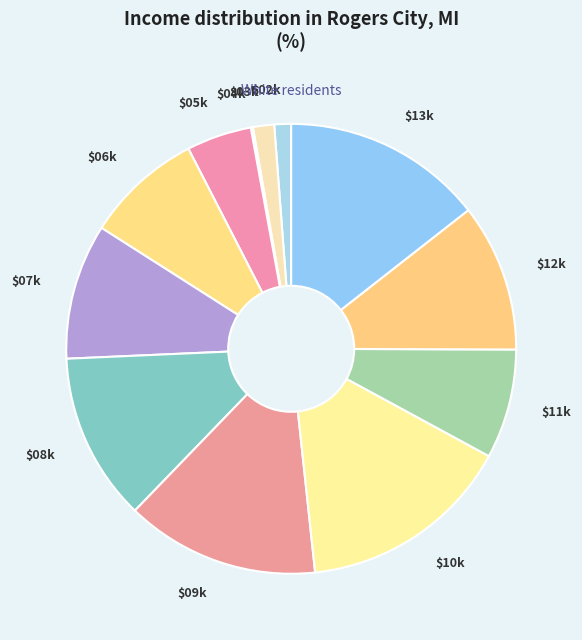

Is it true that $06k is 1% of the pie?

False